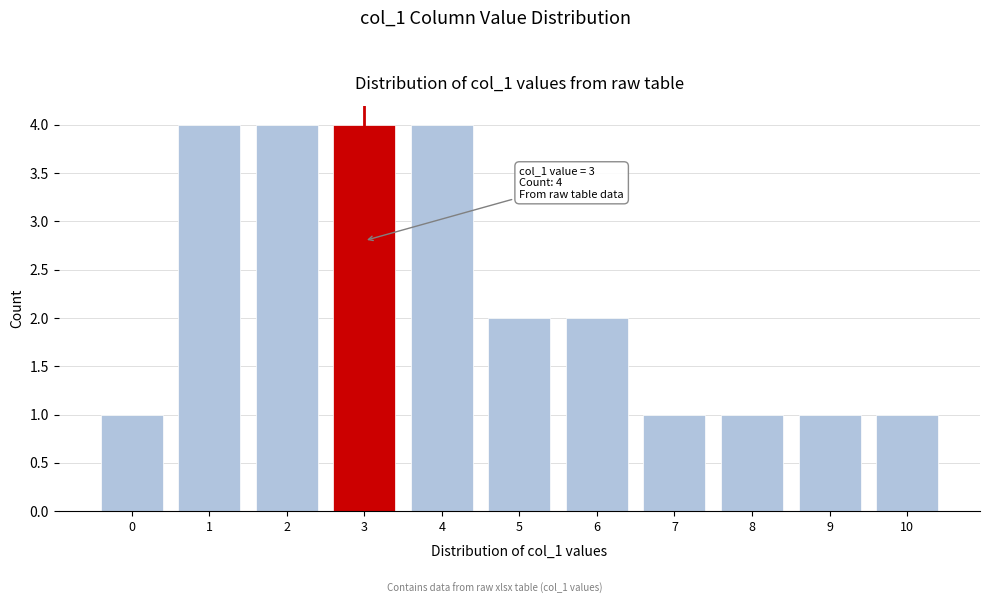

Reading right to left, list all the values displayed in this chart.

1	1	1	1	2	2	4	4	4	4	1